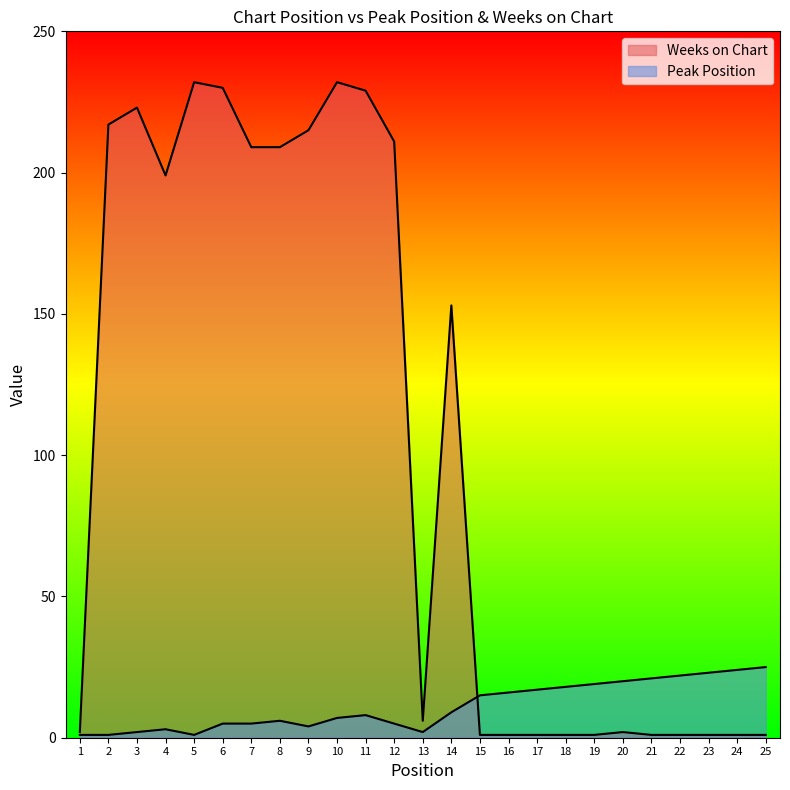

After their last crossing, which series has the higher values: Peak Position or Weeks on Chart?

Peak Position